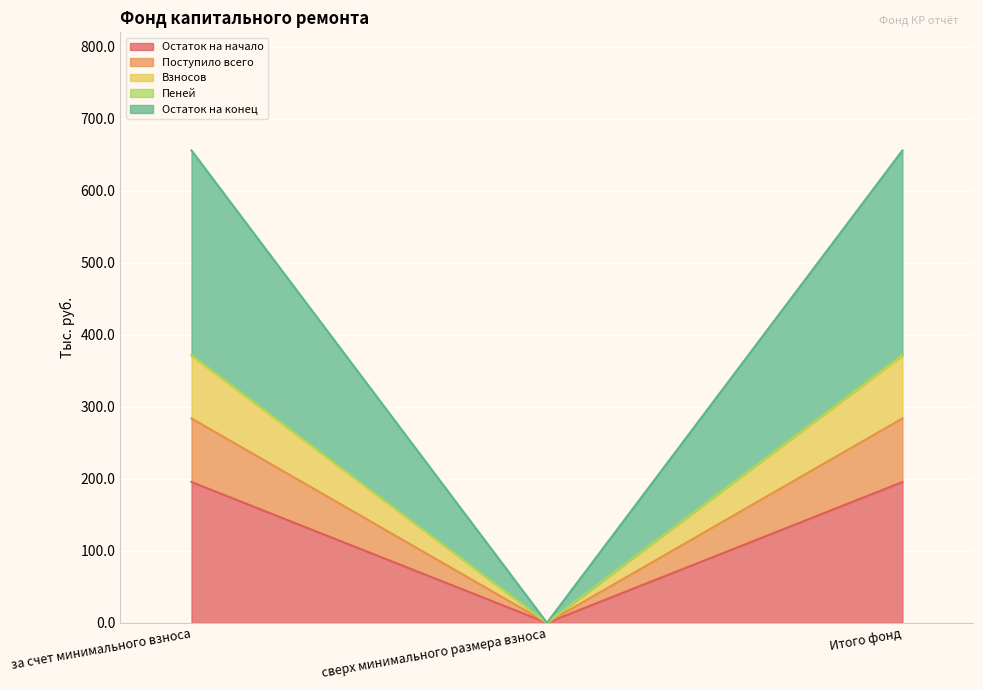

Does the chart display data point markers on the line(s)?

No